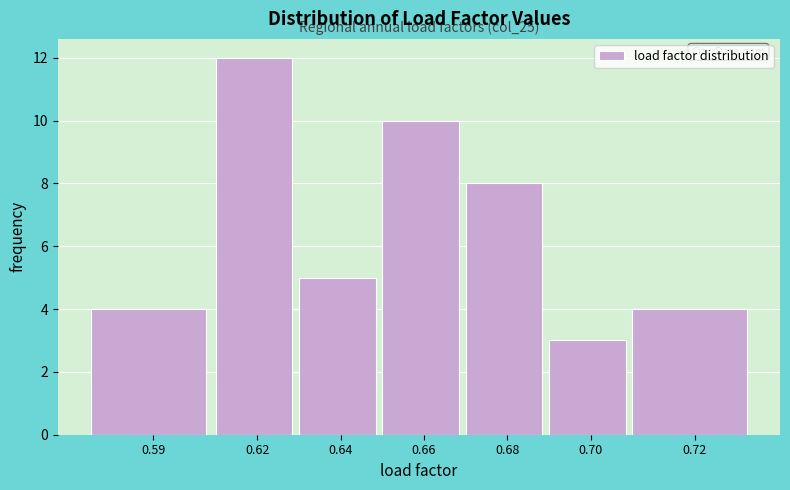

Reading left to right, transcribe all the data shown in this chart.

4	12	5	10	8	3	4